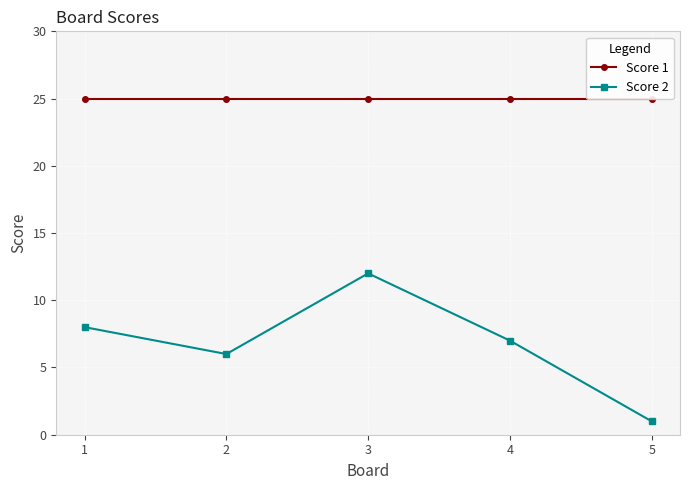

True or false: Score 2 and Score 1 intersect in this chart.

False